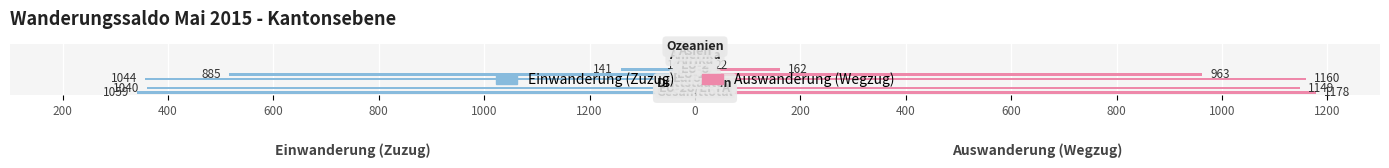

How many bars are there in each group?

2